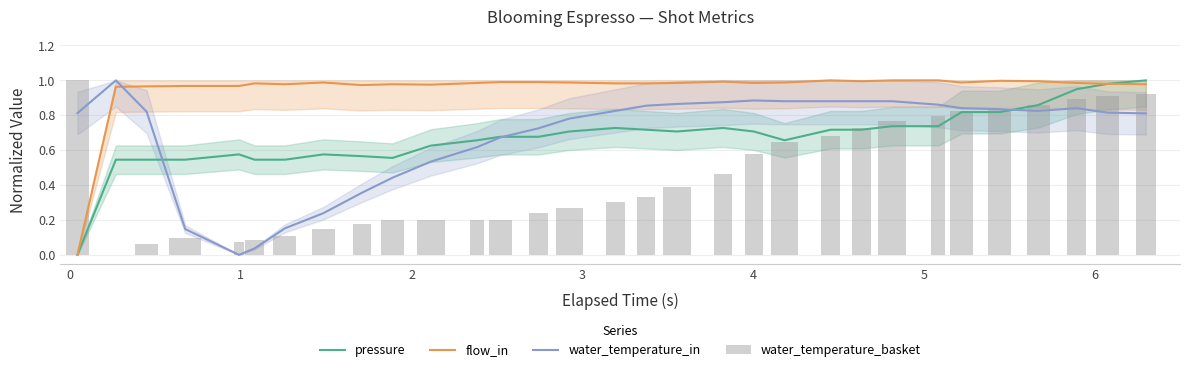

Which series has the largest total across all categories?

flow_in